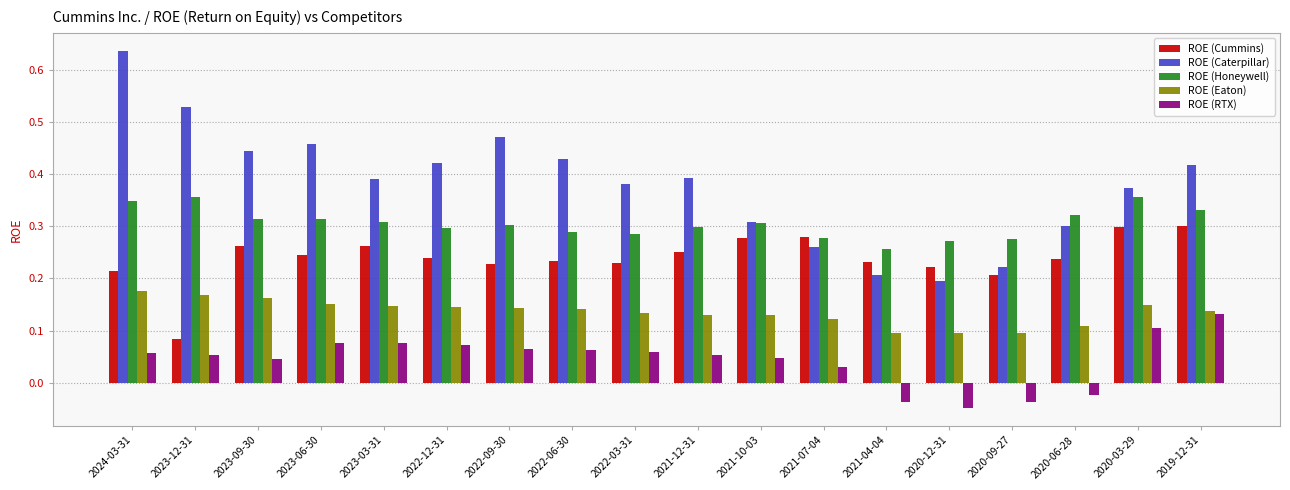

Count the ROE (RTX) values in the range 0 to 1.

14